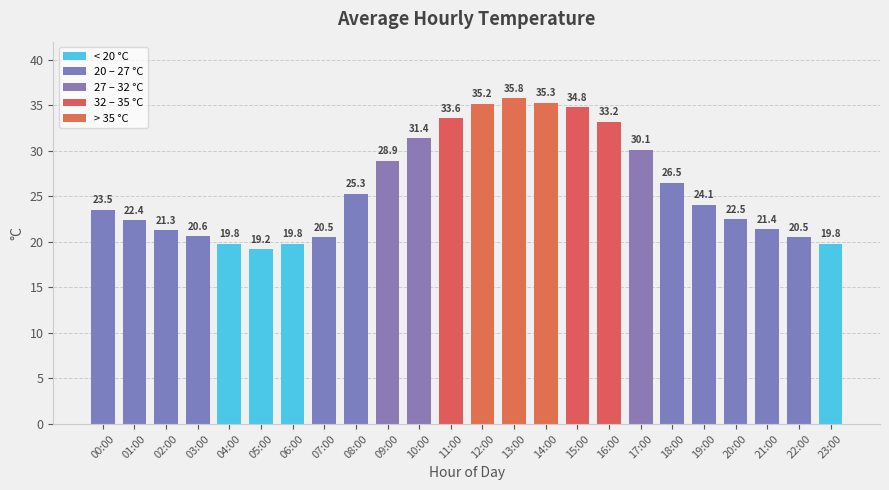

Count the number of data series in this chart.

1